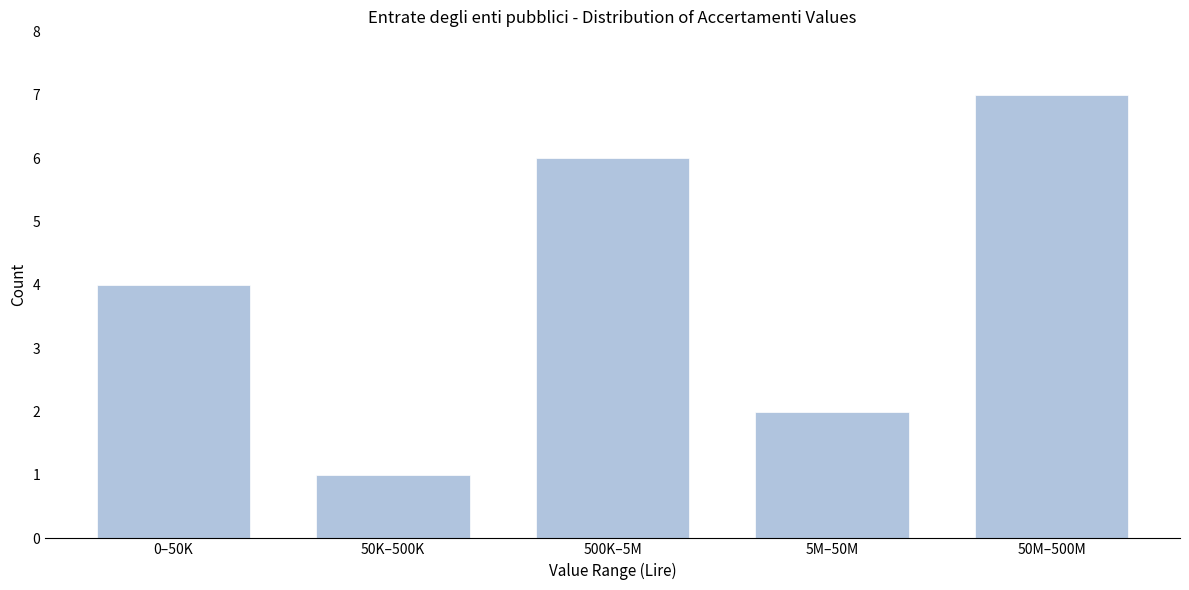

Reading left to right, what are all the values shown in this chart?

0–50K=4	50K–500K=1	500K–5M=6	5M–50M=2	50M–500M=7